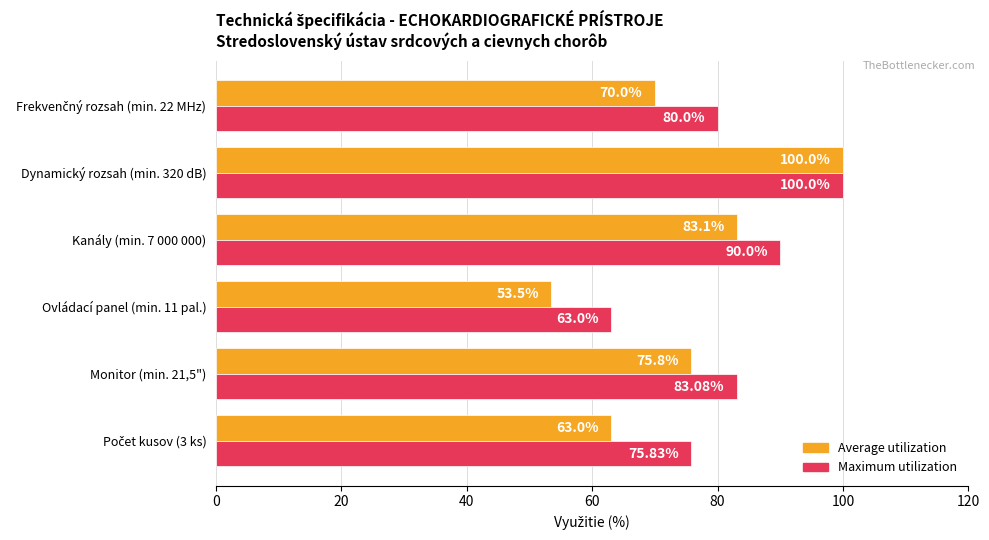

At which category is the sum across all series the highest?

Dynamický rozsah (min. 320 dB)